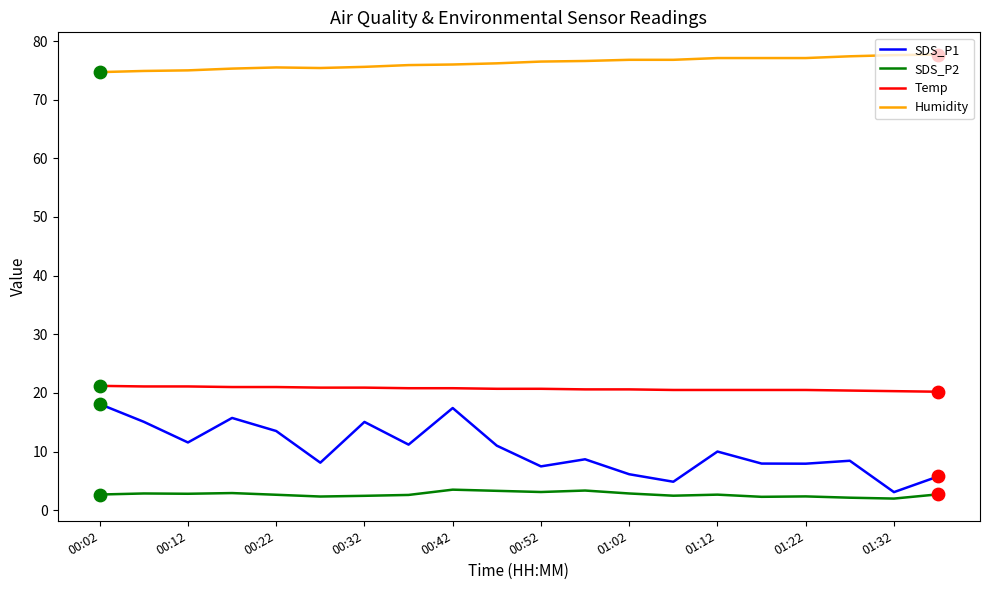

Which series has the largest total across all categories?

Humidity